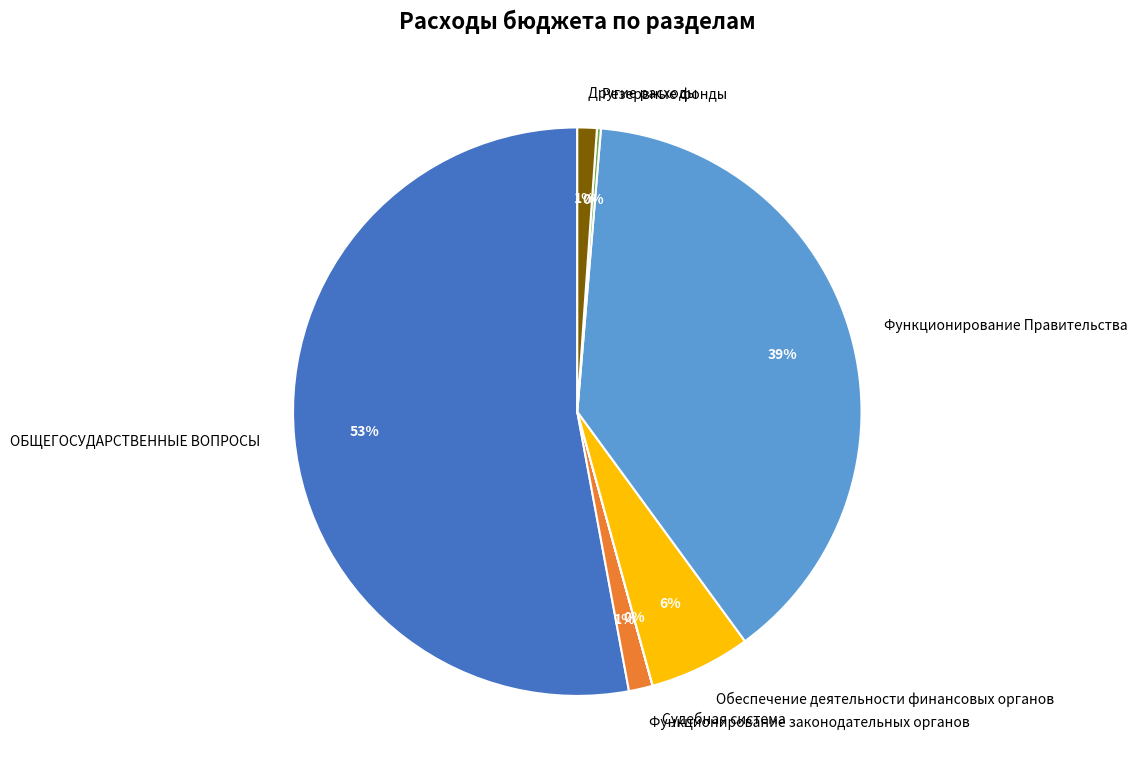

Does ОБЩЕГОСУДАРСТВЕННЫЕ ВОПРОСЫ represent more than half of the total?

Yes